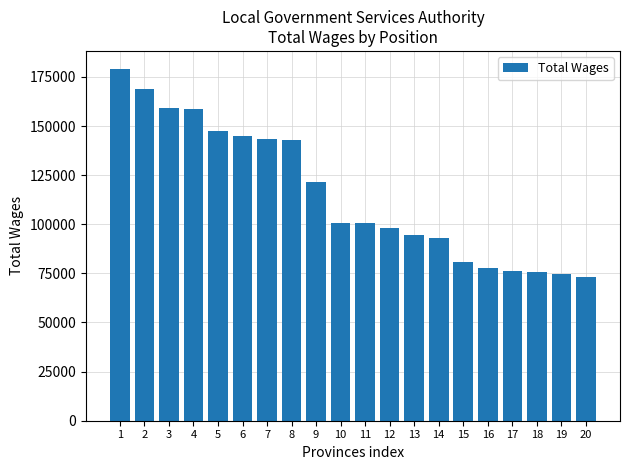

What is the difference between the maximum and second lowest values?

104567